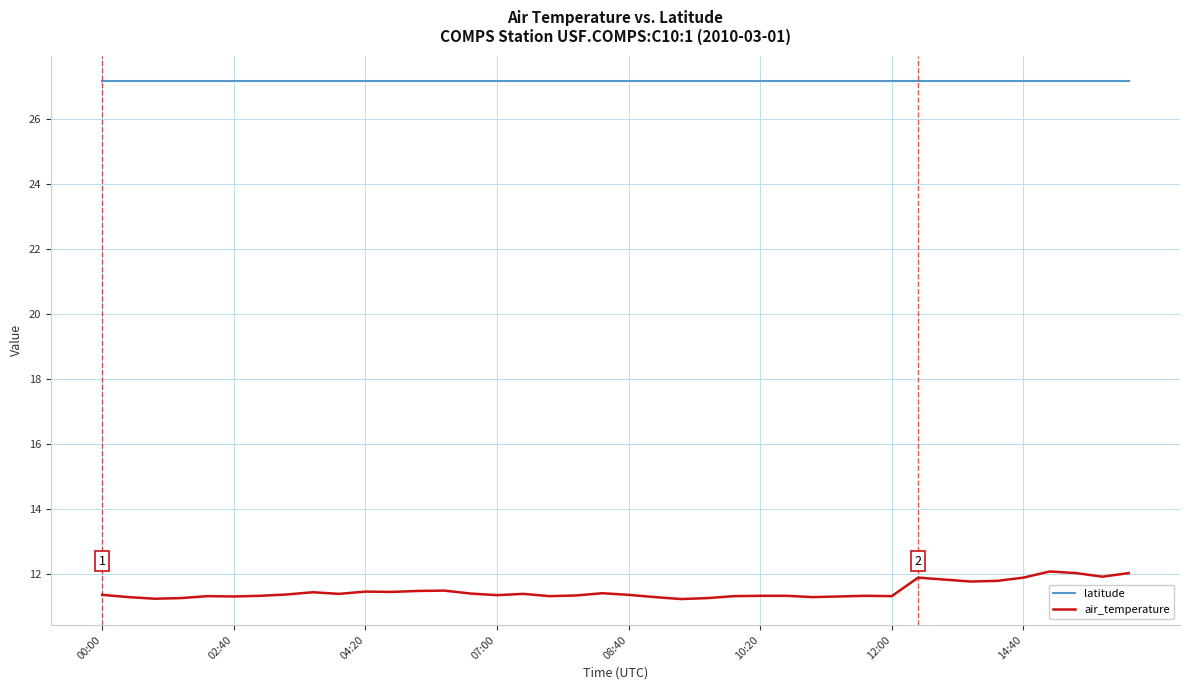

What is the smallest value displayed?

11.2